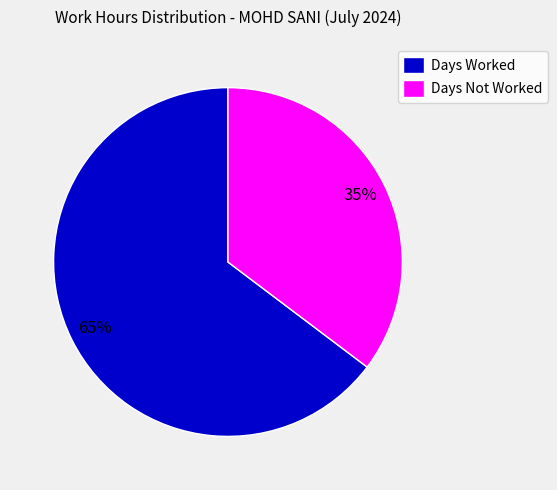

What is the ratio of the value at Days Not Worked to the value at Days Worked?

0.5